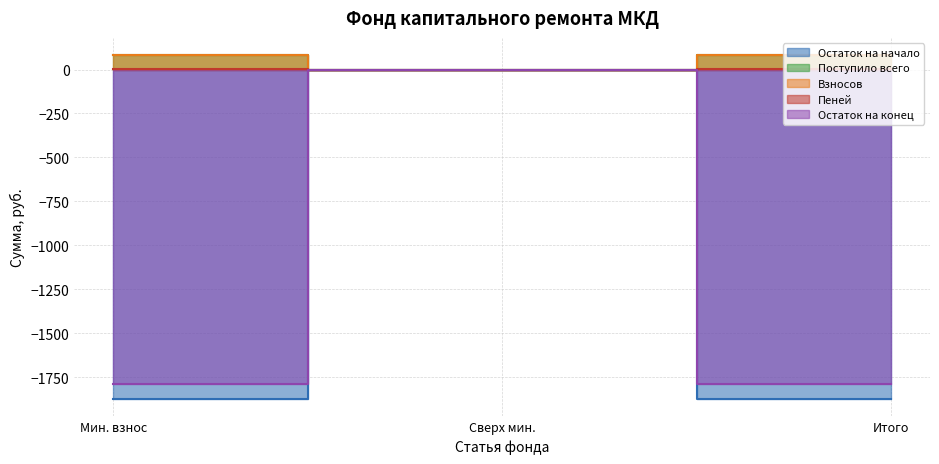

Count the number of categories in the chart.

3